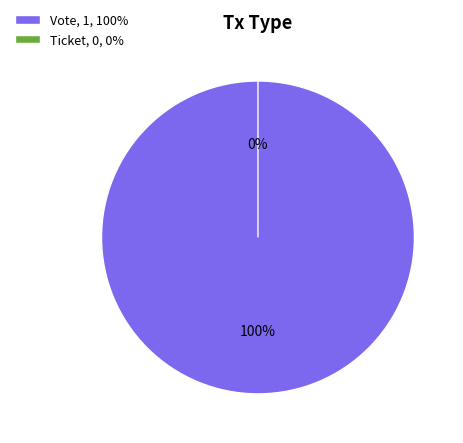

To the nearest percent, what percentage of the pie is Vote?

100%